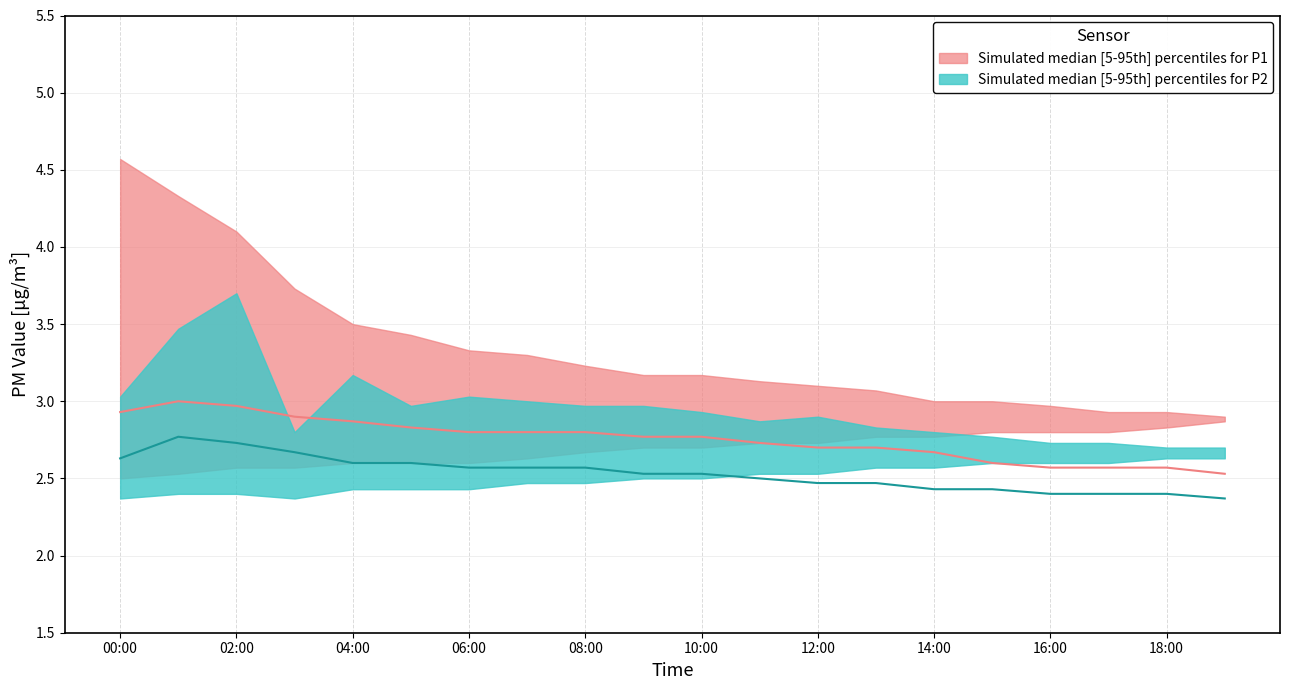

What is the difference between the highest and lowest values at 18:00?

0.2